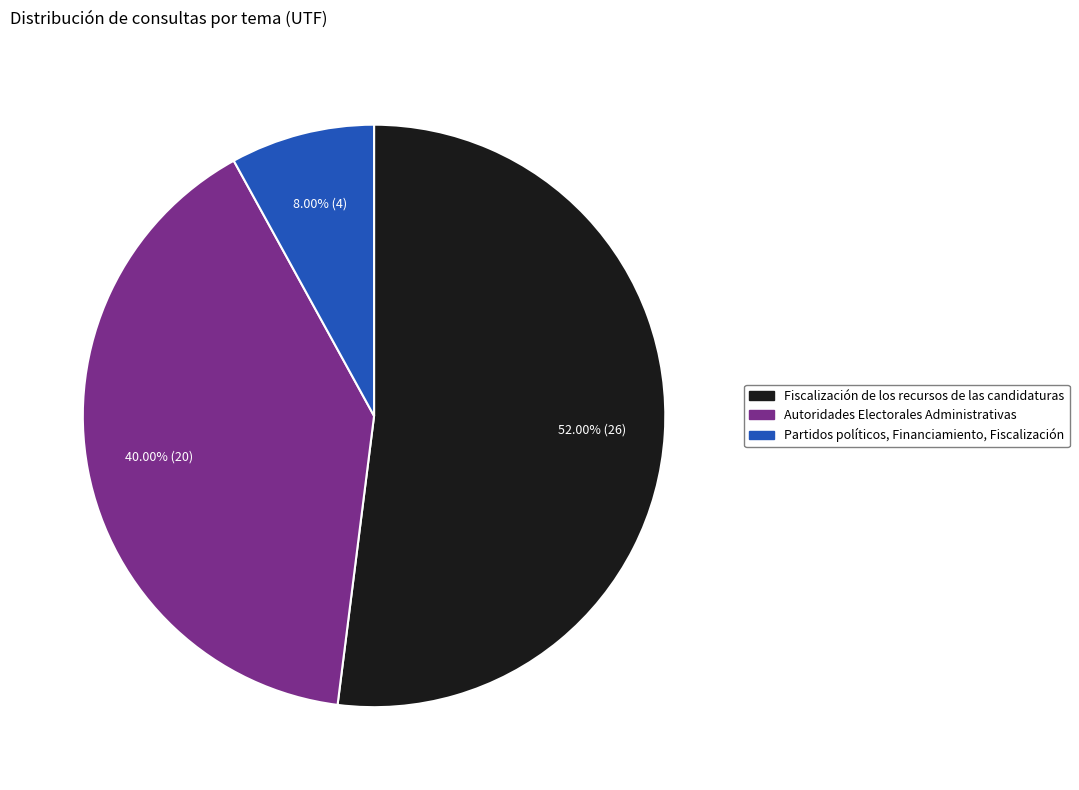

Is there any slice that represents more than half of the pie?

Yes